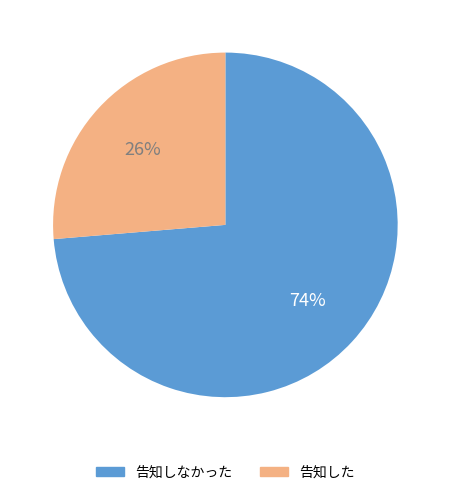

Do 告知した and 告知しなかった together represent more than half of the pie?

Yes